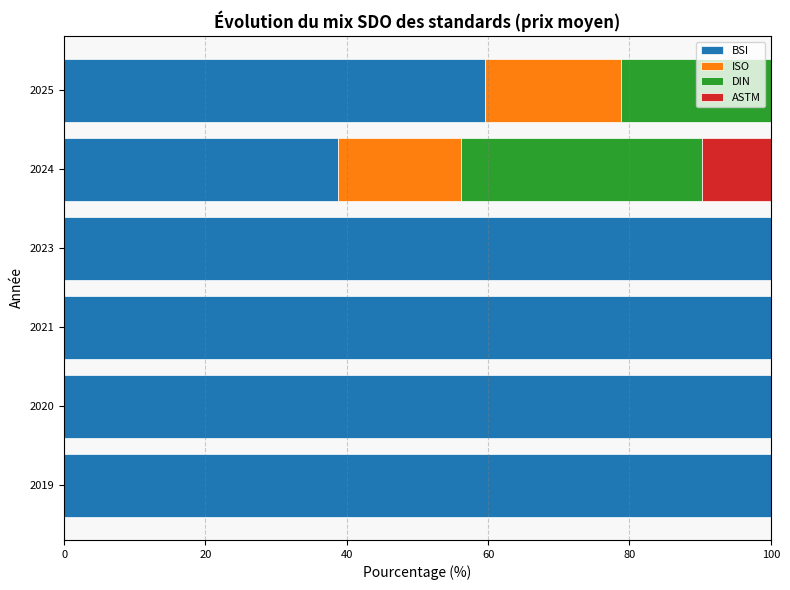

What is the total value across all series at 2019?

100.0